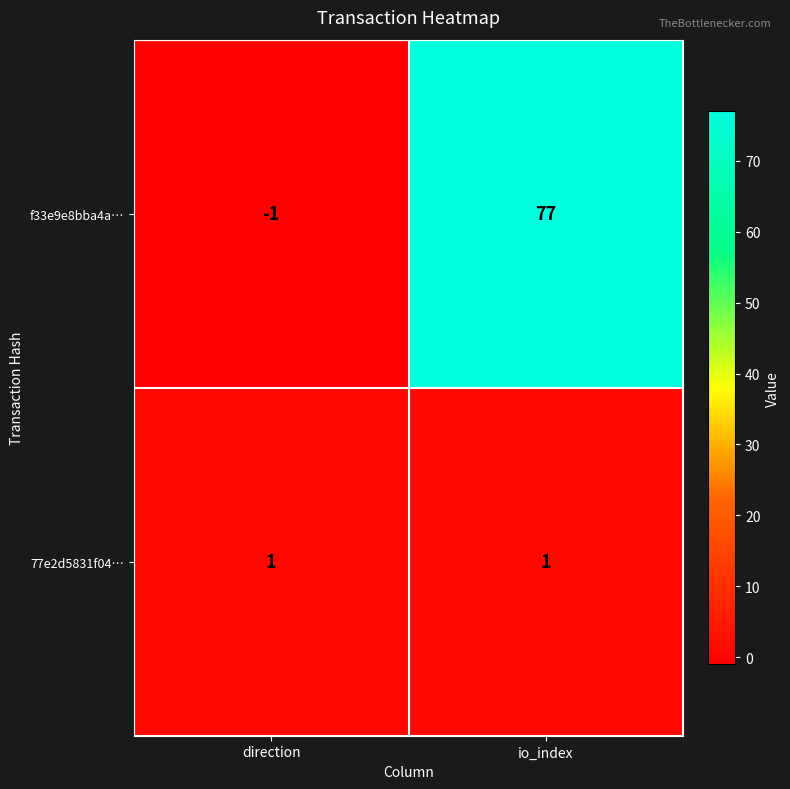

The value of f33e9e8bba4a… at direction is -1. True or false?

True